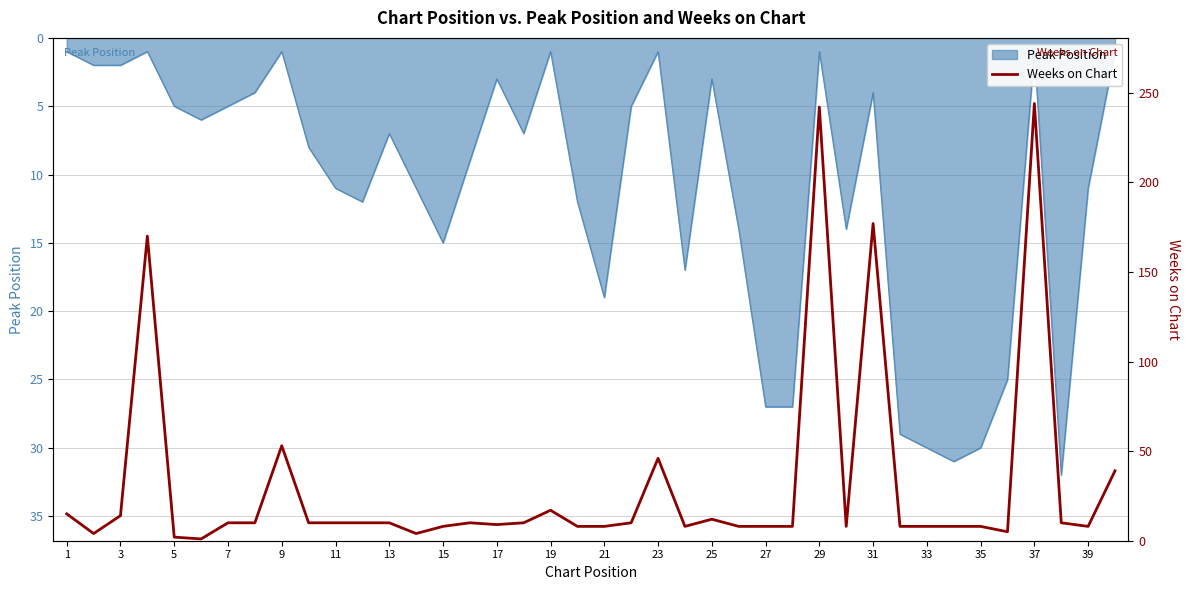

How many interior local valleys (lower than both neighbors) does the data have?

8